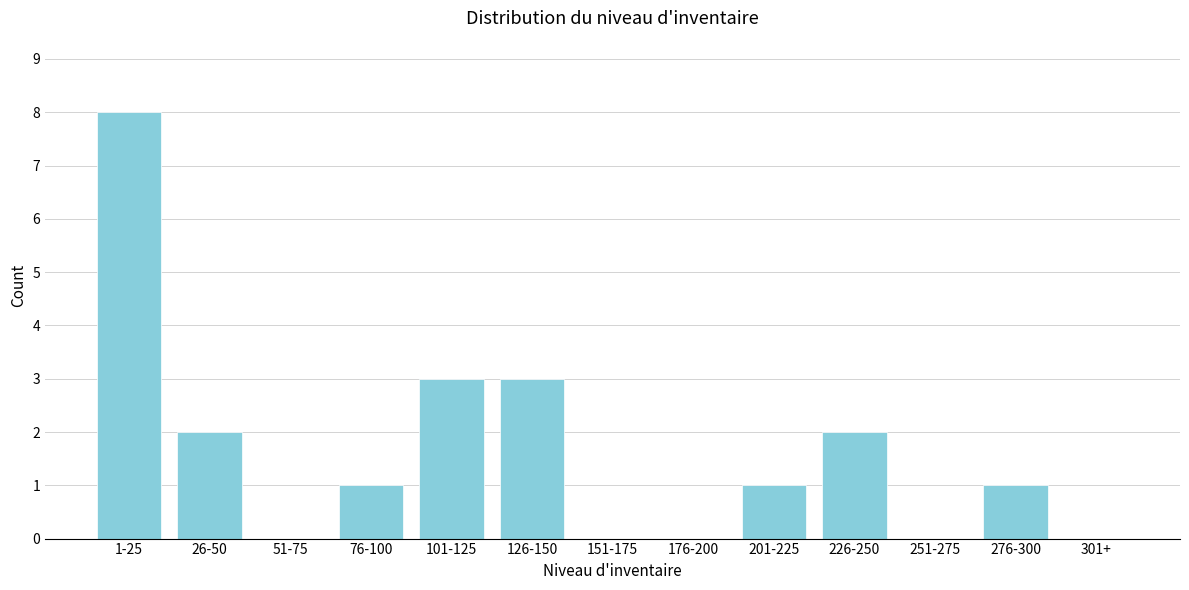

Reading left to right, extract all data points from this chart.

1-25=8	26-50=2	51-75=0	76-100=1	101-125=3	126-150=3	151-175=0	176-200=0	201-225=1	226-250=2	251-275=0	276-300=1	301+=0